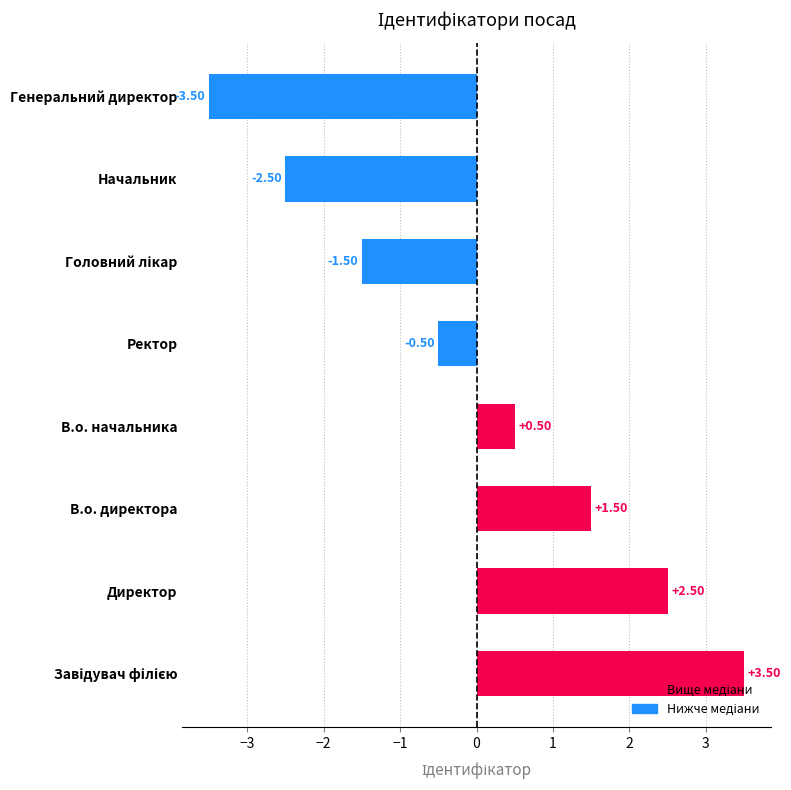

Count the number of categories in the chart.

8